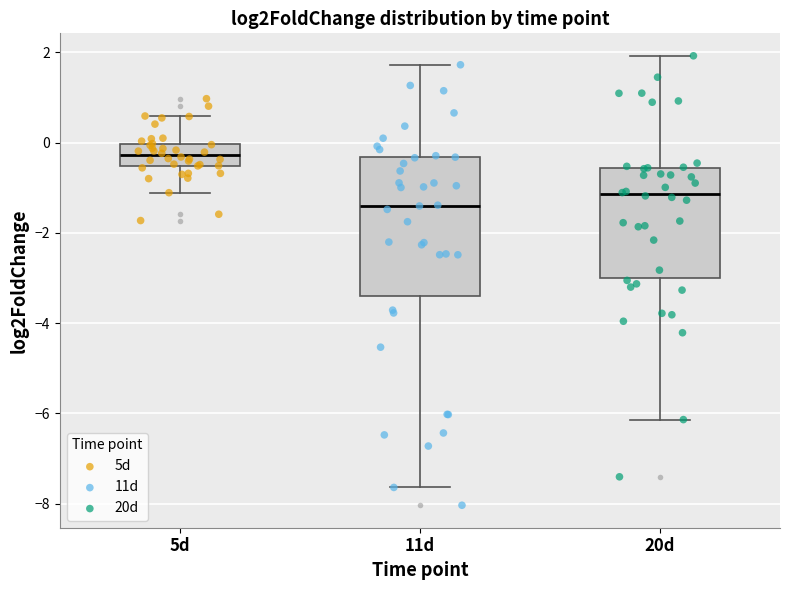

Comparing the boxes themselves (not the whiskers), which one is the tallest?

11d